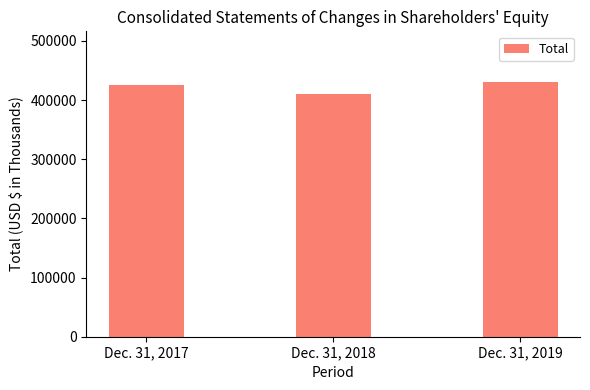

List the labels in order of value, smallest first.

Dec. 31, 2018, Dec. 31, 2017, Dec. 31, 2019